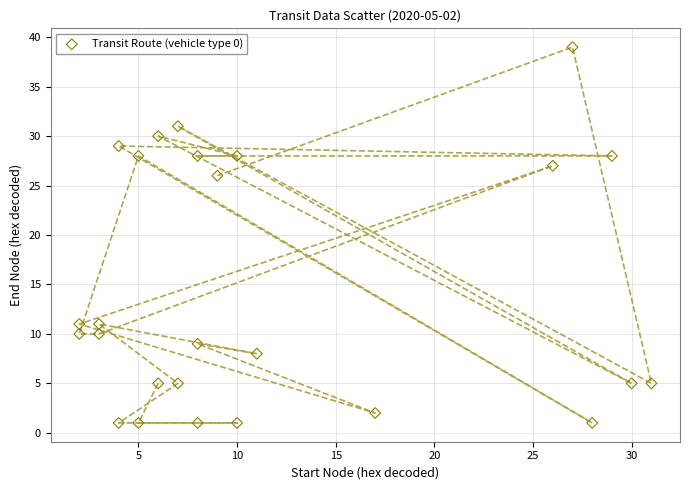

What Y value in the scatter plot is closest to 20?

26